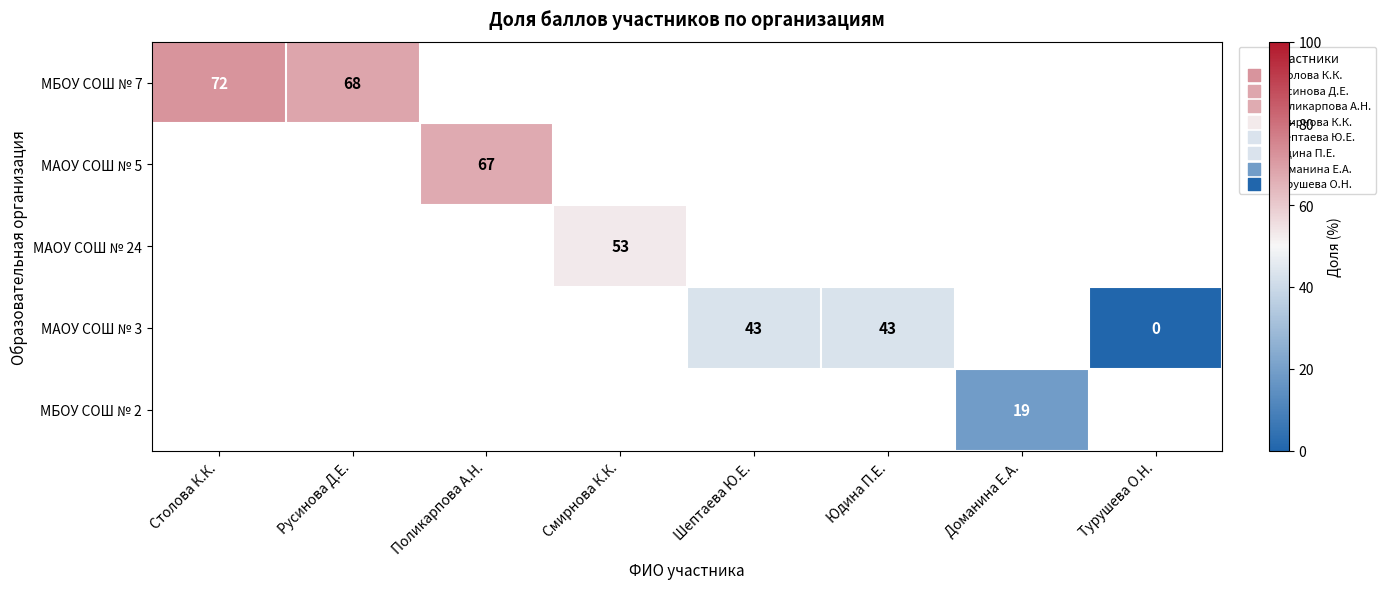

True or false: МБОУ СОШ № 7 has a value of 25 at Русинова Д.Е..

False